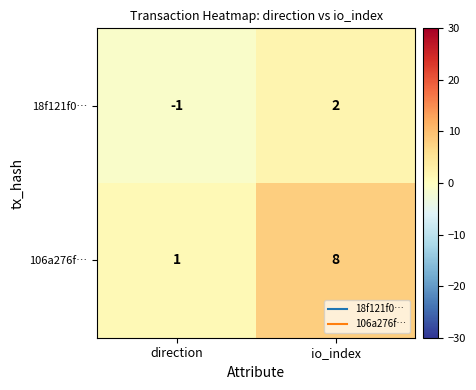

At io_index, list the series in order from smallest to largest.

18f121f0…, 106a276f…